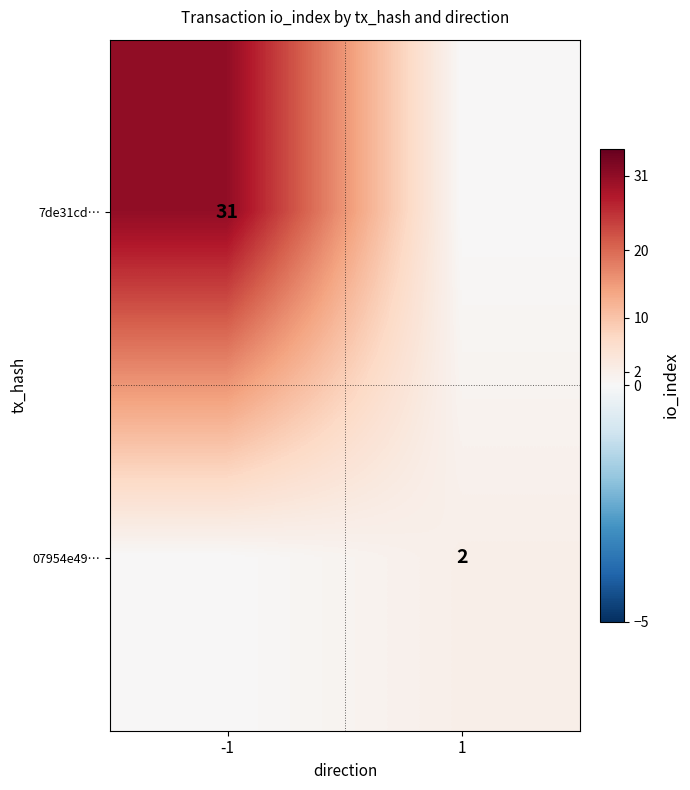

The value of 7de31cd… at -1 is 31. True or false?

True